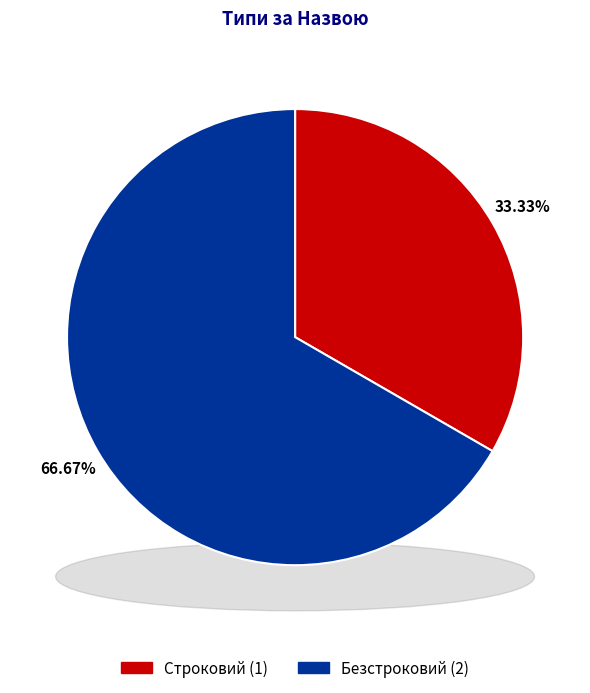

The Строковий slice represents 33% of the pie. True or false?

True